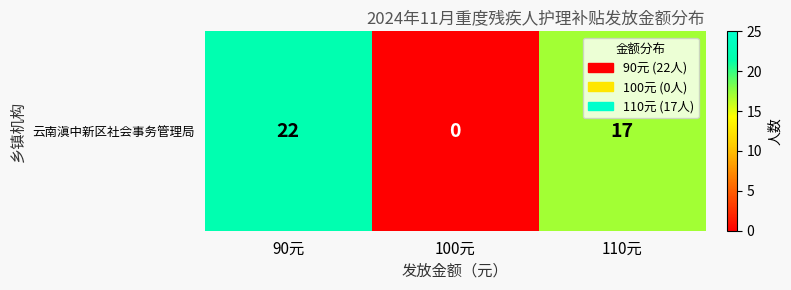

Is it true that the value at 110元 is 7?

False